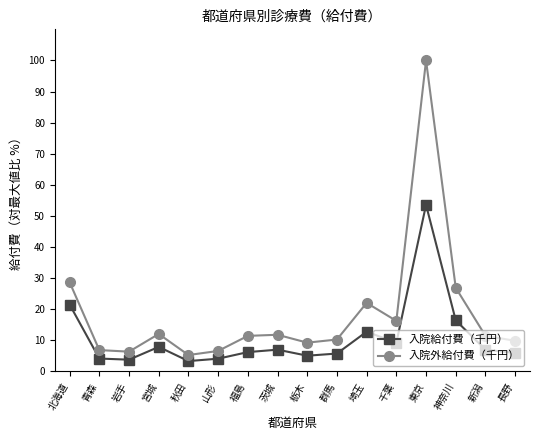

Where does the 入院外給付費（千円） series first go above 11?

北海道